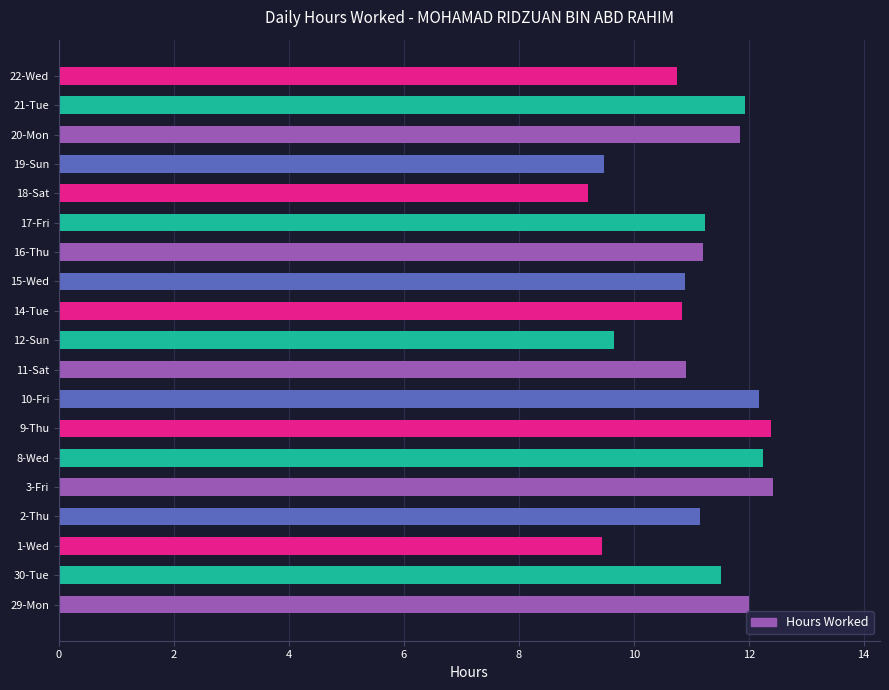

What is the difference between the maximum and minimum values?

3.2